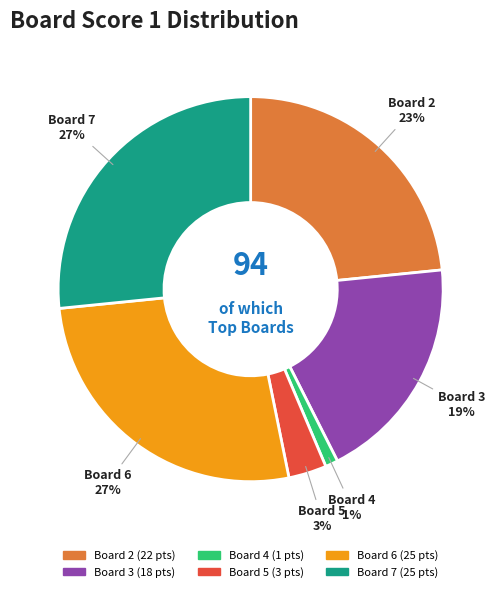

Which category has the smallest portion of the pie?

Board 4